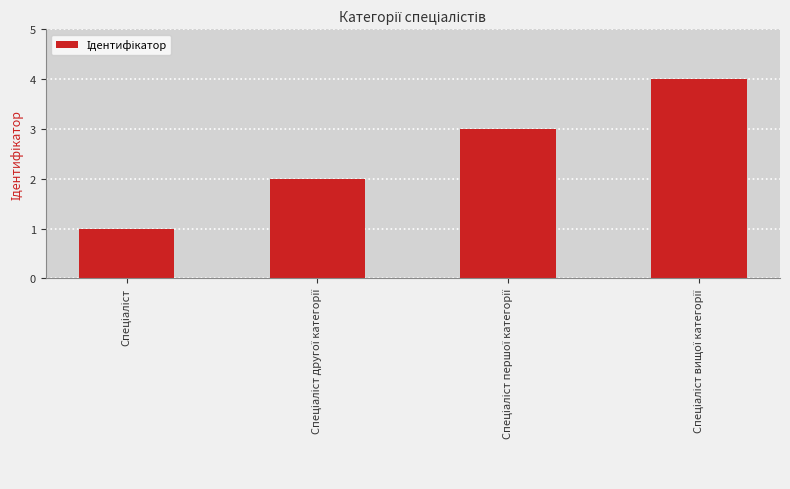

What is the greatest value displayed?

4